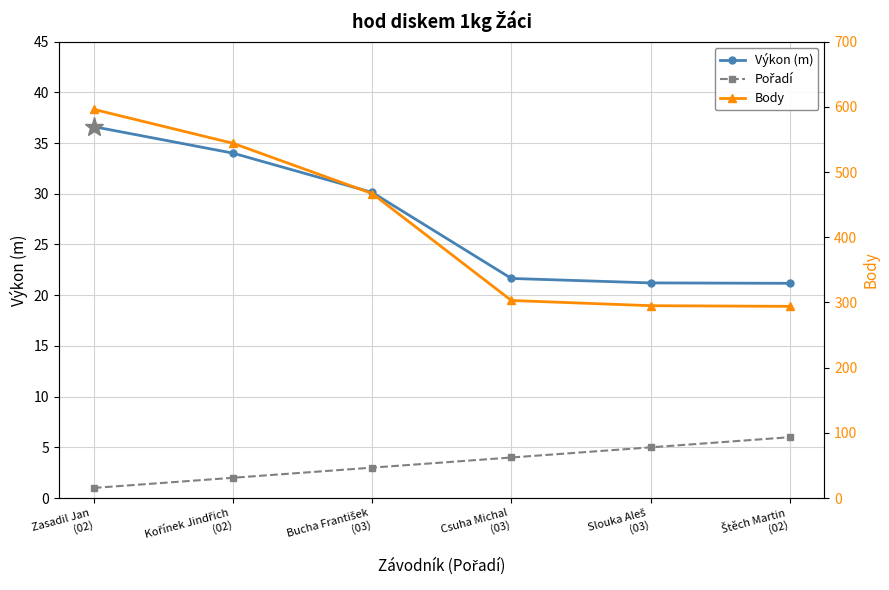

True or false: Pořadí and Body cross at least once.

False